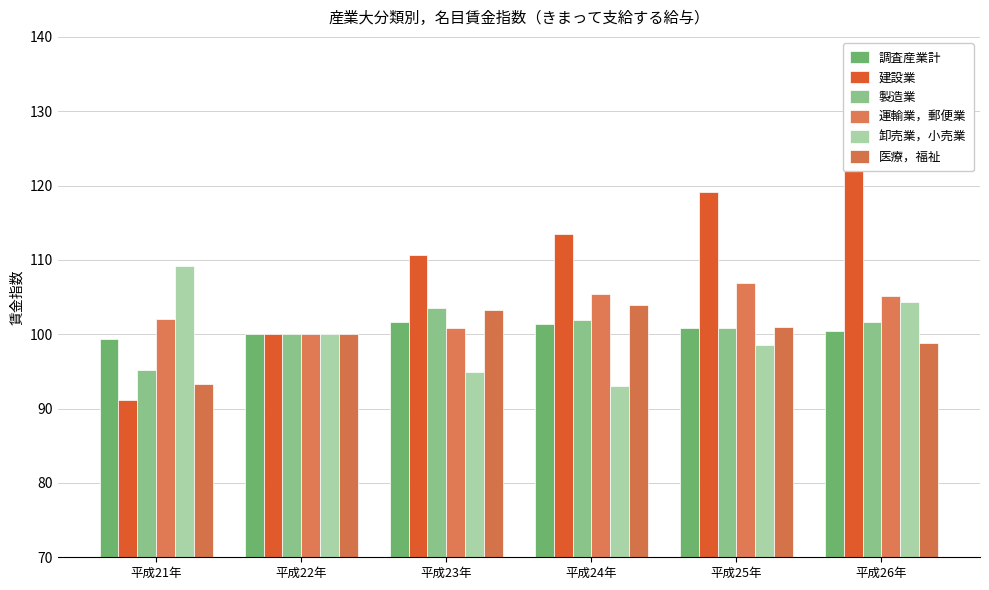

Reading left to right, list all the values displayed in this chart.

調査産業計: 平成21年=99.4	平成22年=100.0	平成23年=101.6	平成24年=101.4	平成25年=100.8	平成26年=100.5
建設業: 平成21年=91.1	平成22年=100.0	平成23年=110.6	平成24年=113.5	平成25年=119.1	平成26年=125.9
製造業: 平成21年=95.2	平成22年=100.0	平成23年=103.5	平成24年=101.9	平成25年=100.8	平成26年=101.6
運輸業，郵便業: 平成21年=102.0	平成22年=100.0	平成23年=100.9	平成24年=105.4	平成25年=106.9	平成26年=105.1
卸売業，小売業: 平成21年=109.2	平成22年=100.0	平成23年=94.9	平成24年=93.0	平成25年=98.5	平成26年=104.3
医療，福祉: 平成21年=93.3	平成22年=100.0	平成23年=103.3	平成24年=104.0	平成25年=101.0	平成26年=98.8